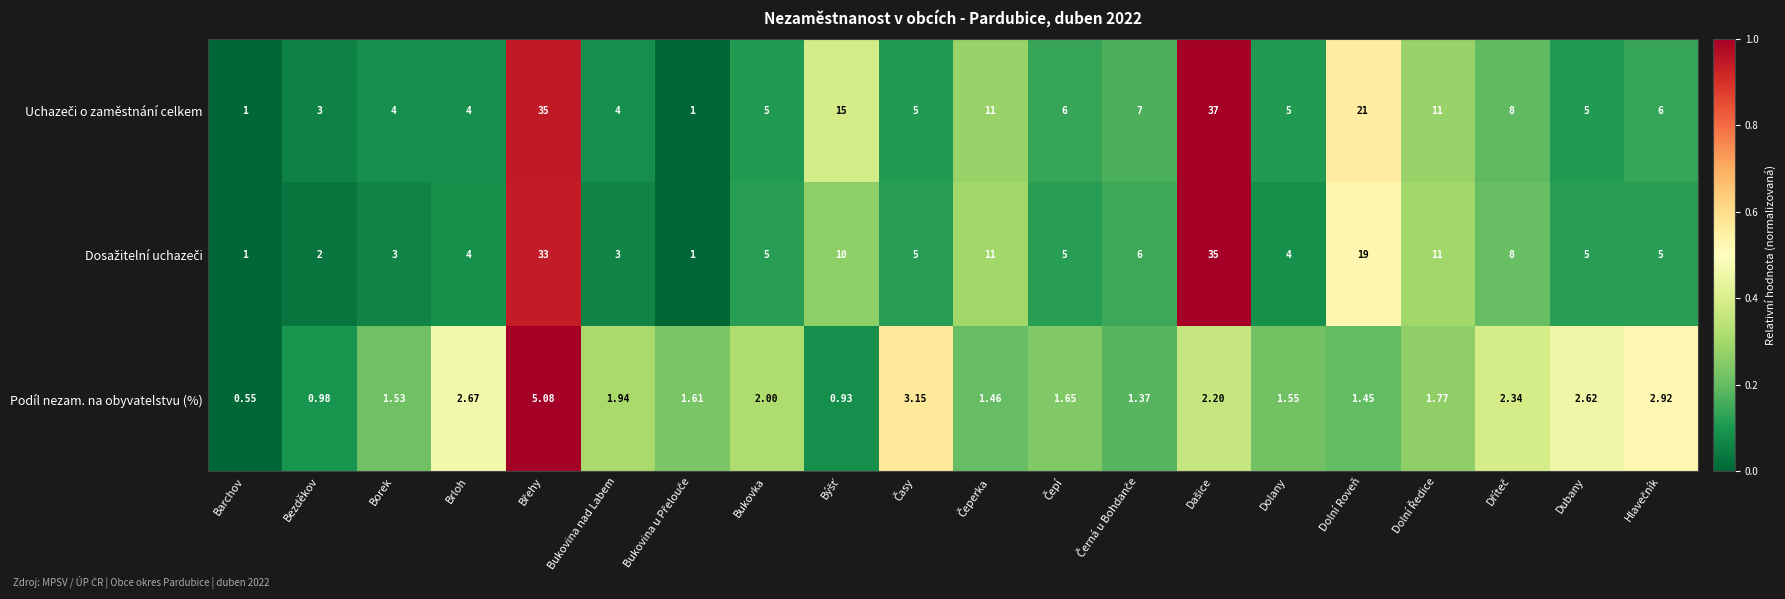

Between Dolany and Dubany, which series saw the biggest shift?

Podíl nezam. na obyvatelstvu (%)